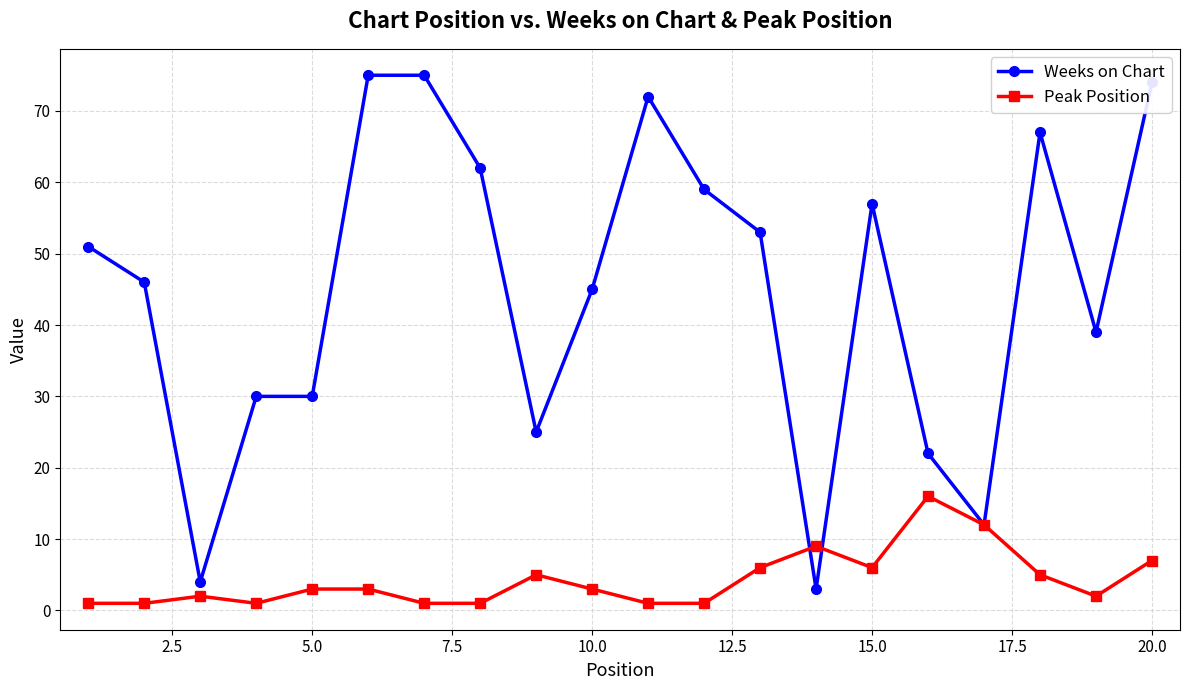

Rank the series by their maximum value, from highest to lowest.

Weeks on Chart, Peak Position